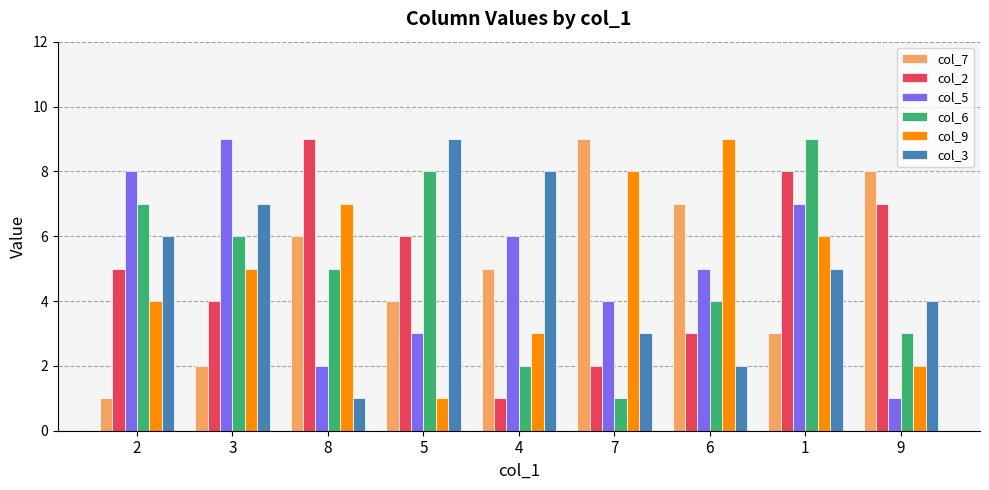

Between 7 and 9, which series saw the biggest shift?

col_9